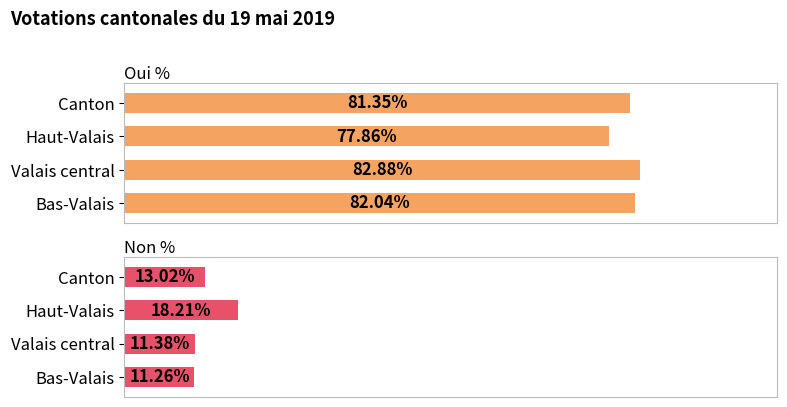

How many values in the Non % series exceed 13?

2